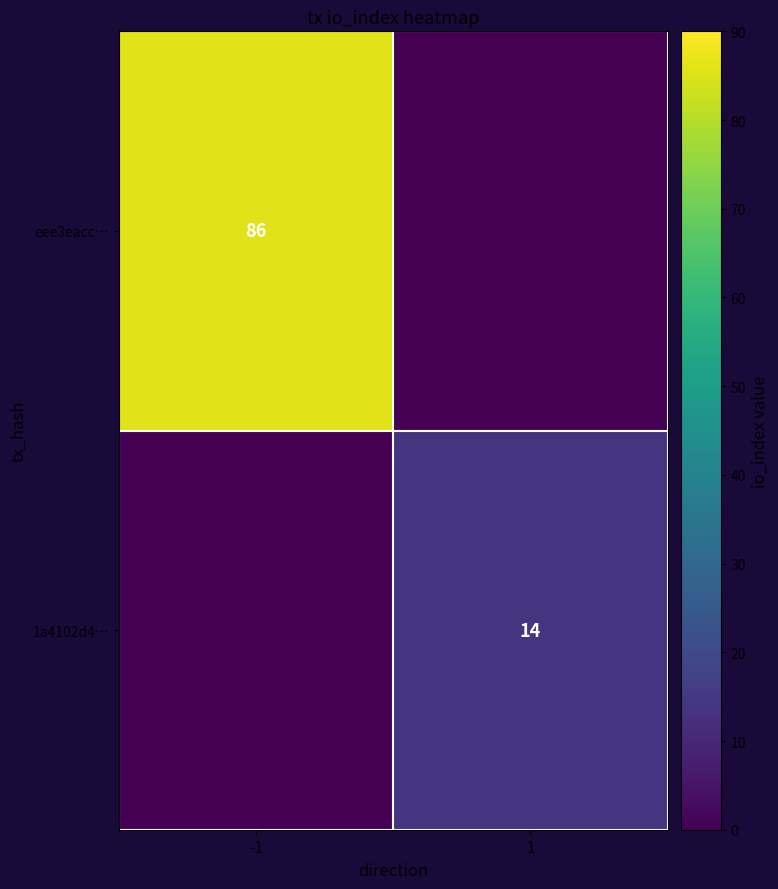

Is the value of eee3eacc… at -1 greater than the value of 1a4102d4… at 1?

Yes